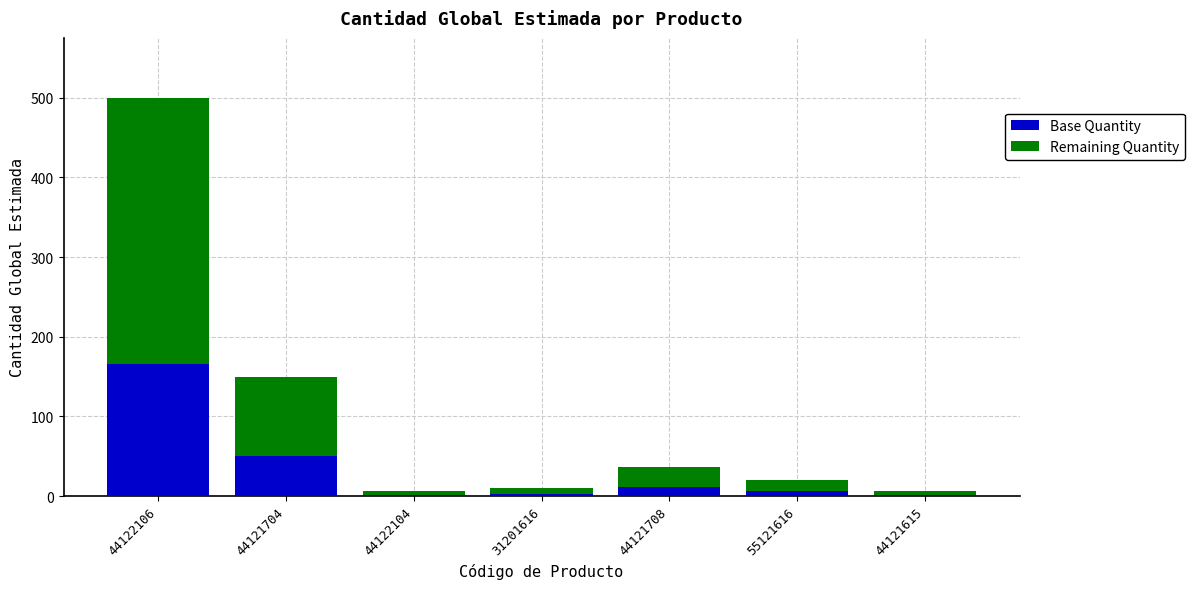

Is it true that Base Quantity equals 6 at 55121616?

True